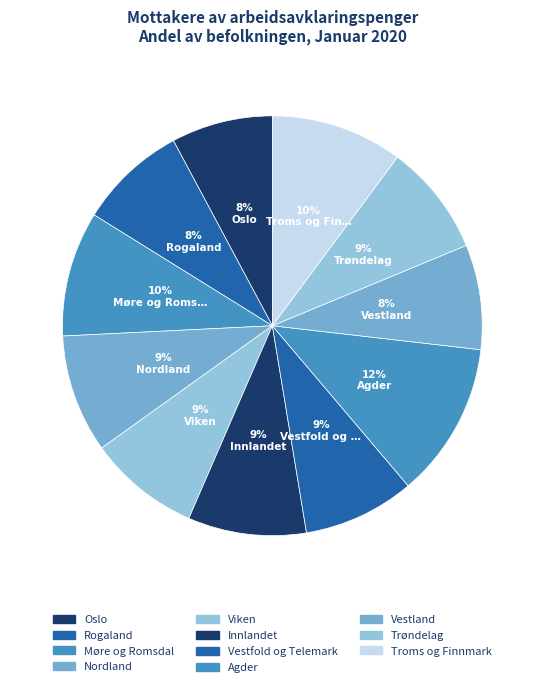

To the nearest percent, what is the average slice percentage?

9%